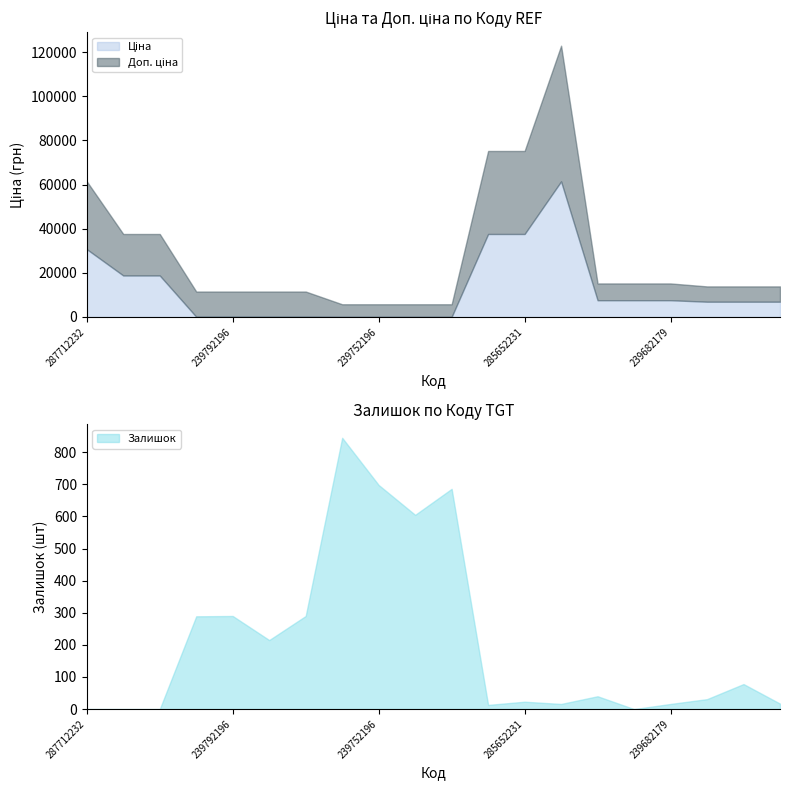

What are all the series names shown in the legend?

Ціна, Доп. ціна, Залишок